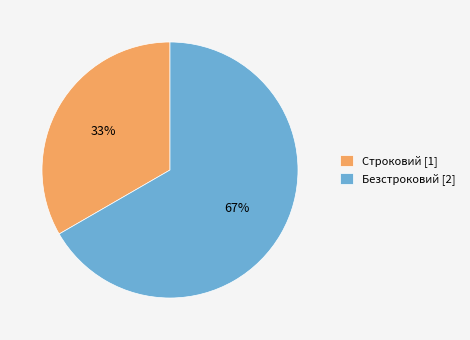

Approximately how many times larger is the value at Строковий compared to Безстроковий?

0.5